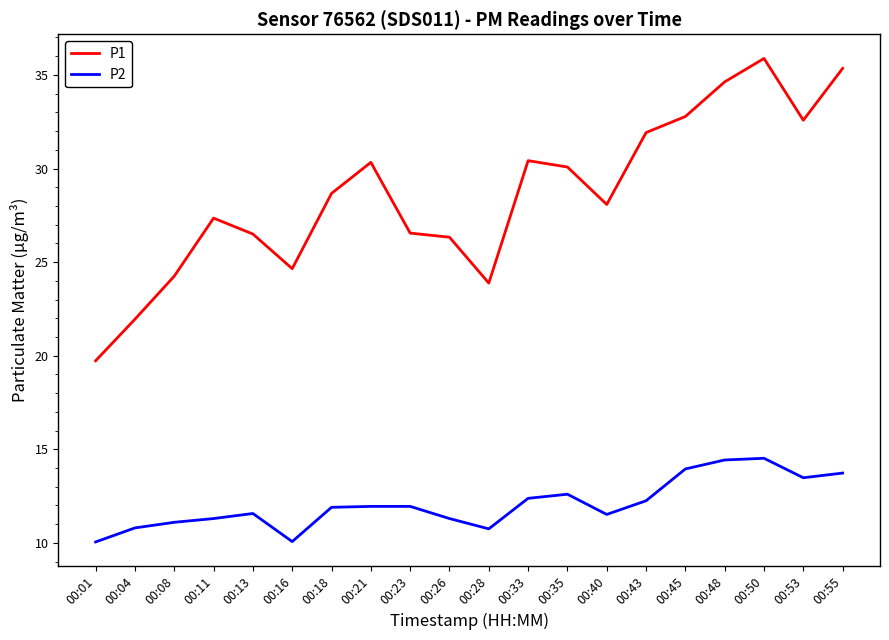

Where is the first local minimum for P1?

00:16